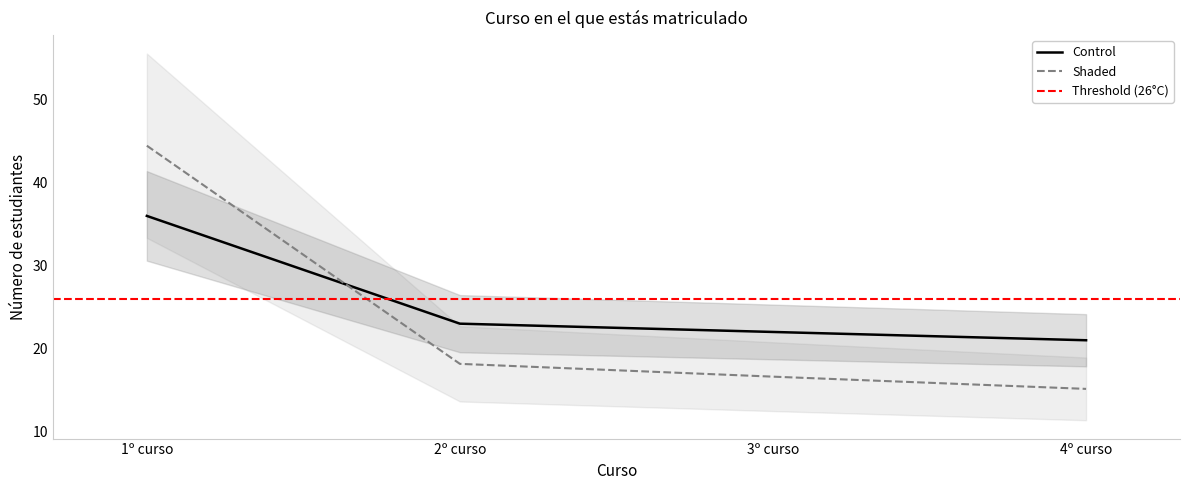

What is the difference between the second highest and second lowest values in the 4º curso series?

1